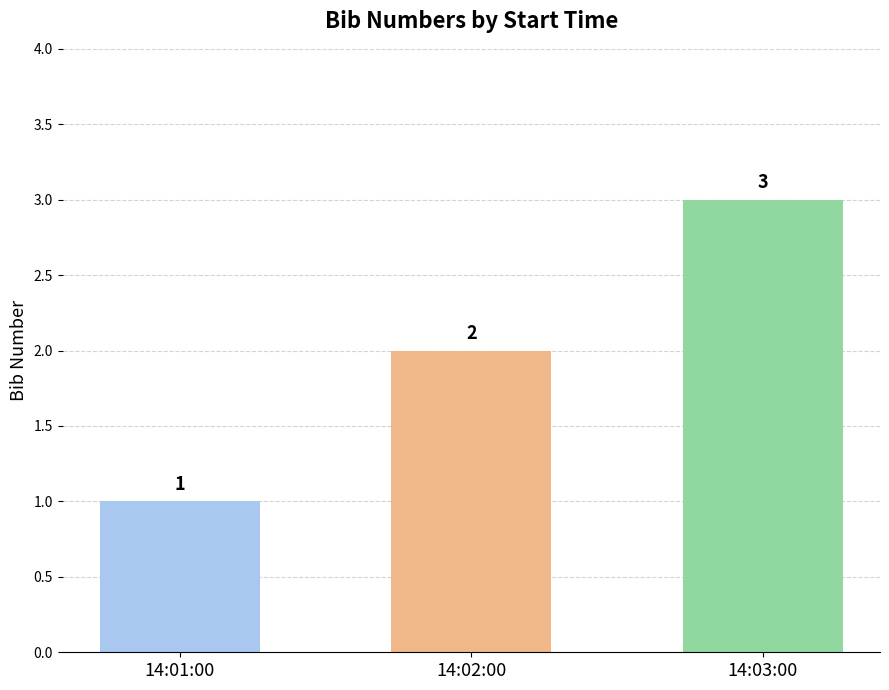

List the labels in order of value, smallest first.

14:01:00, 14:02:00, 14:03:00